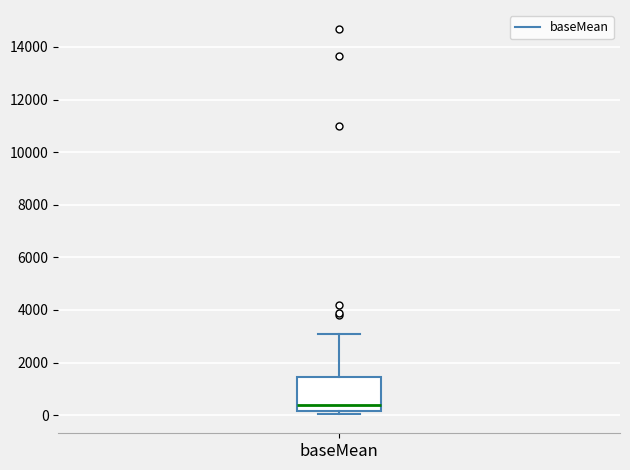

Transcribe this box plot: give where the median line is, the range the box spans, and where the two whiskers end, as read against the y-axis. The values are not printed on the chart, so give them approximately, as read against the axis.

median 400, box 200 to 1400, whiskers 0 to 3000